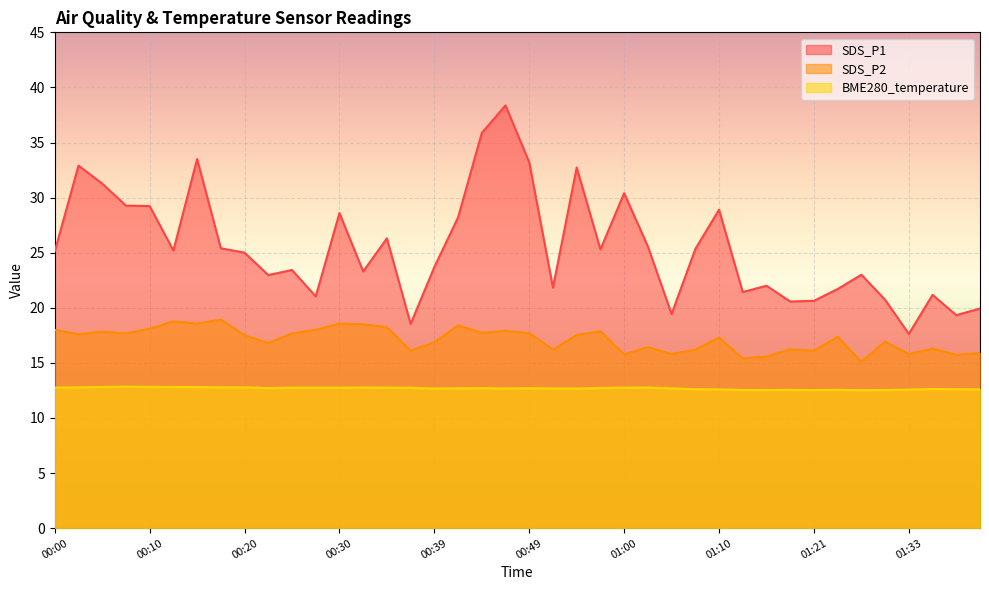

At which category is the sum across all series the highest?

00:47